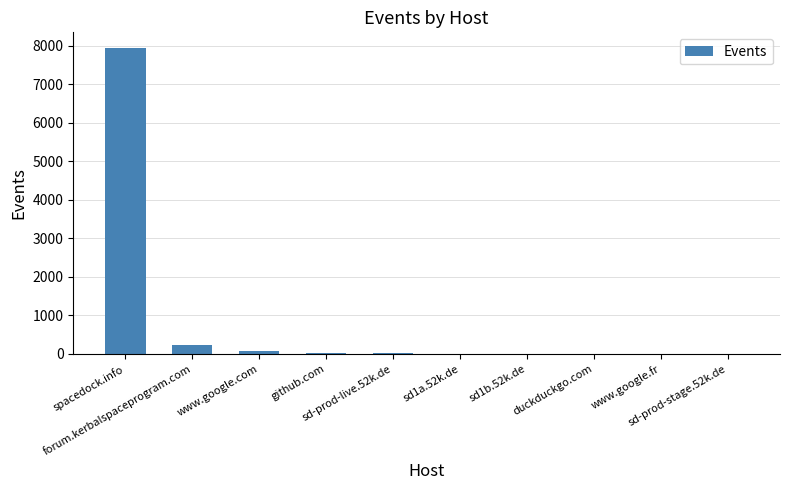

What is the sum of all values?

8346